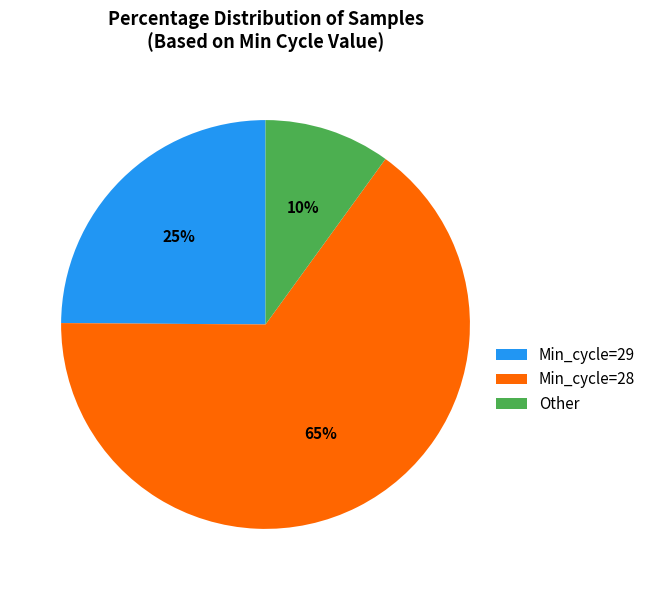

True or false: Other accounts for 10% of the total.

True